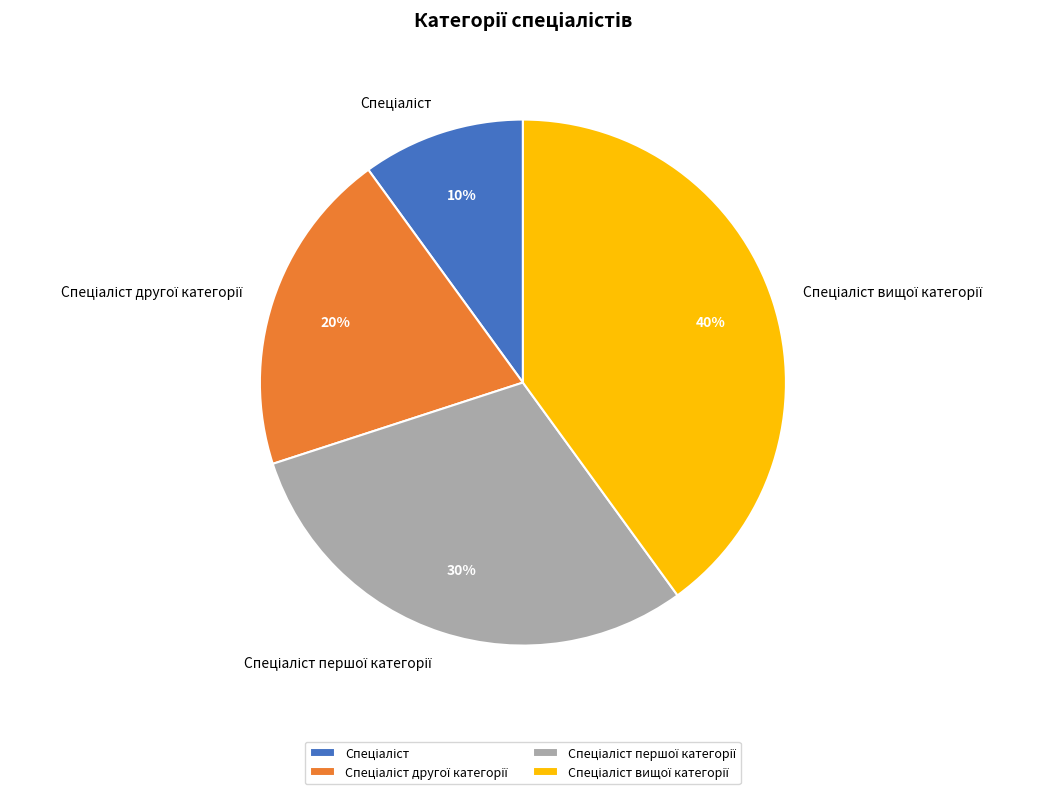

How many slices are in this pie chart?

4